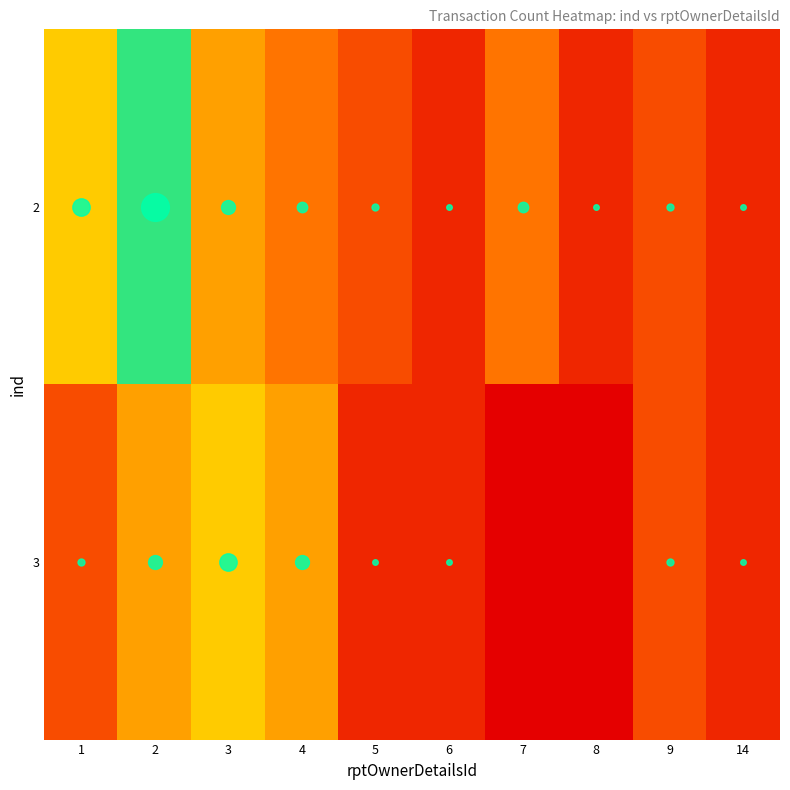

Reading left to right, extract all data points from this chart.

2: 1=5	2=8	3=4	4=3	5=2	6=1	7=3	8=1	9=2	14=1
3: 1=2	2=4	3=5	4=4	5=1	6=1	7=0	8=0	9=2	14=1